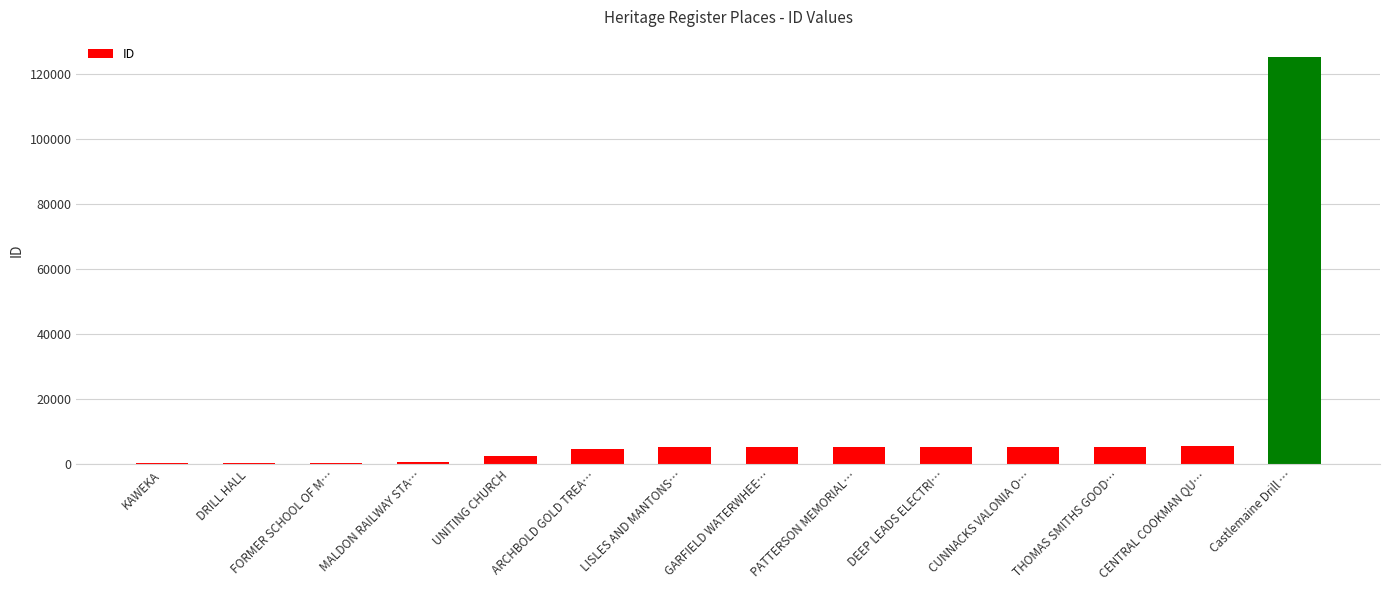

The value at CENTRAL COOKMAN QU… is 5490. True or false?

True